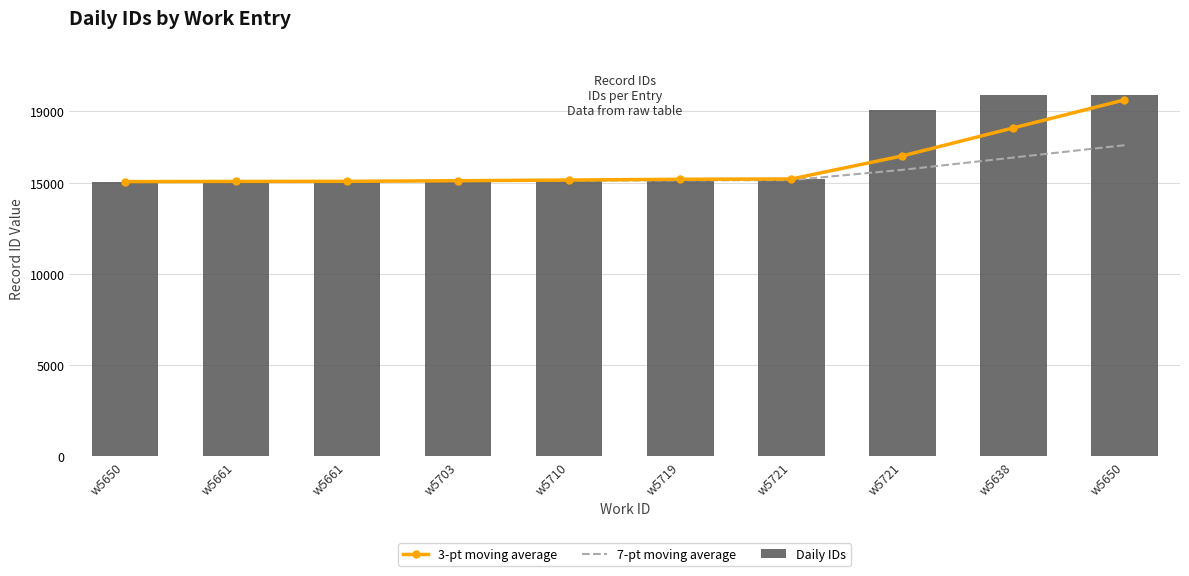

What is the spread (max minus min) of values at w5721?

66.7